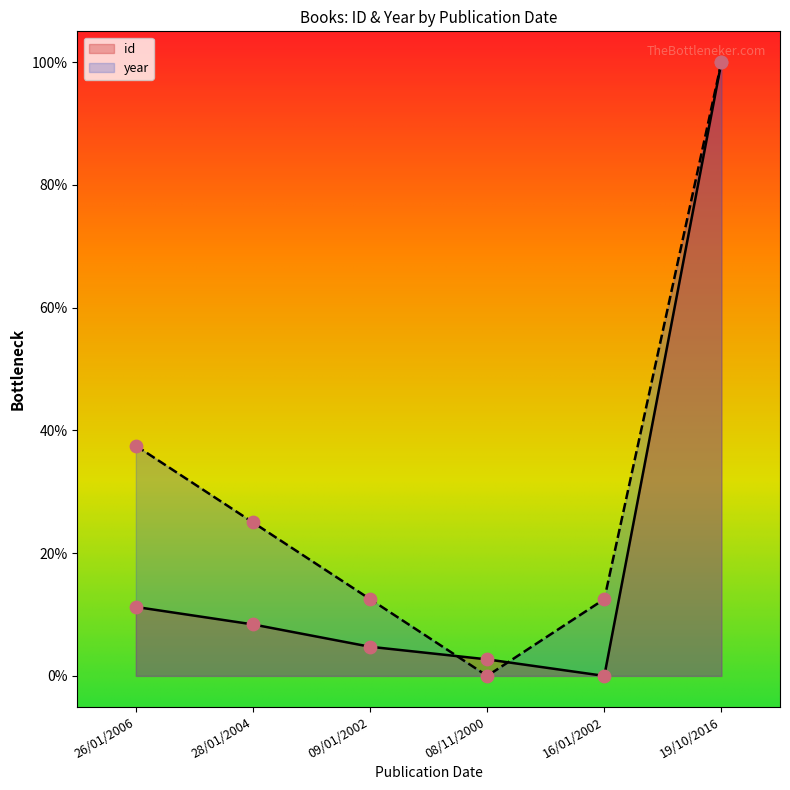

Which series has the largest total across all categories?

year